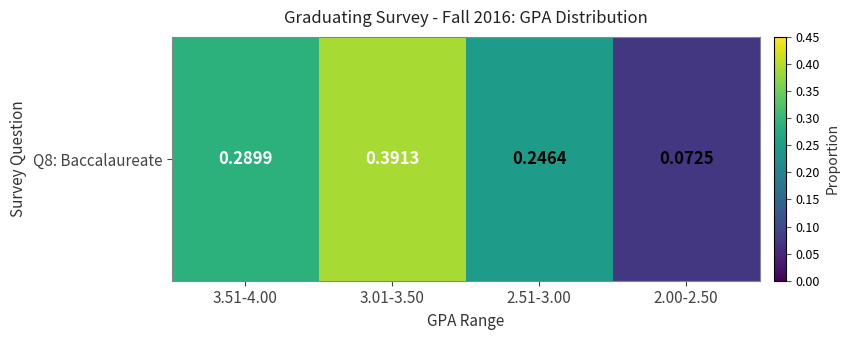

The value at 2.51-3.00 is 0.2. True or false?

False